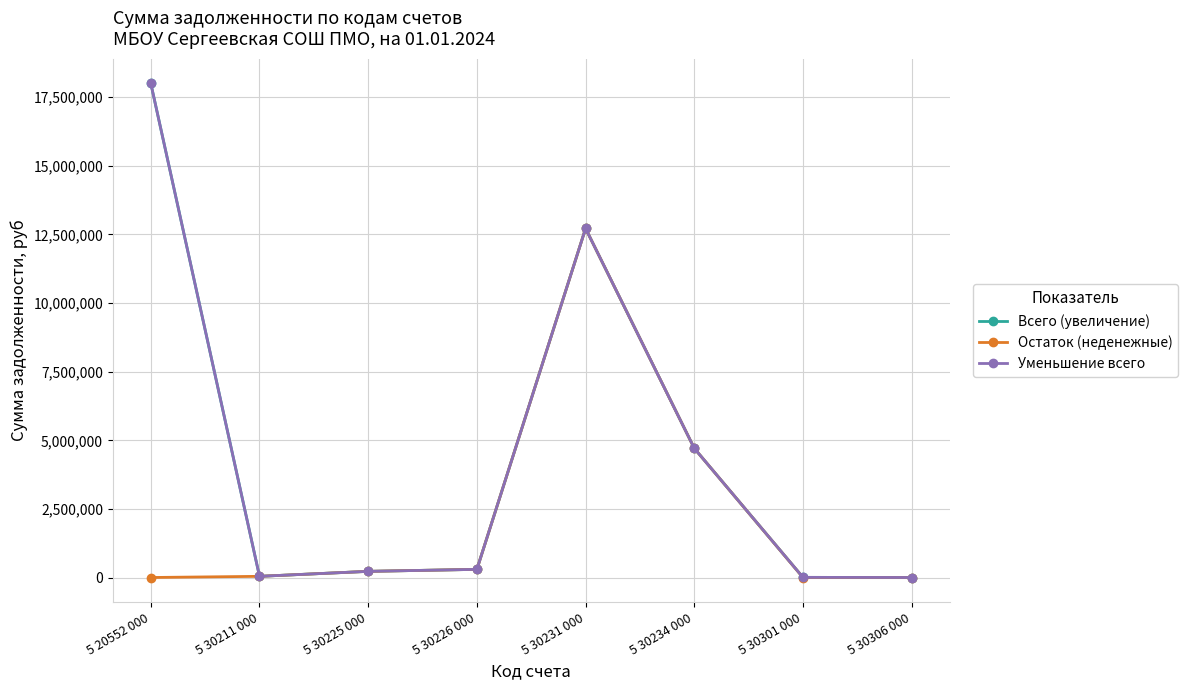

At which label is Всего (увеличение) closest to 9003217?

5 30231 000